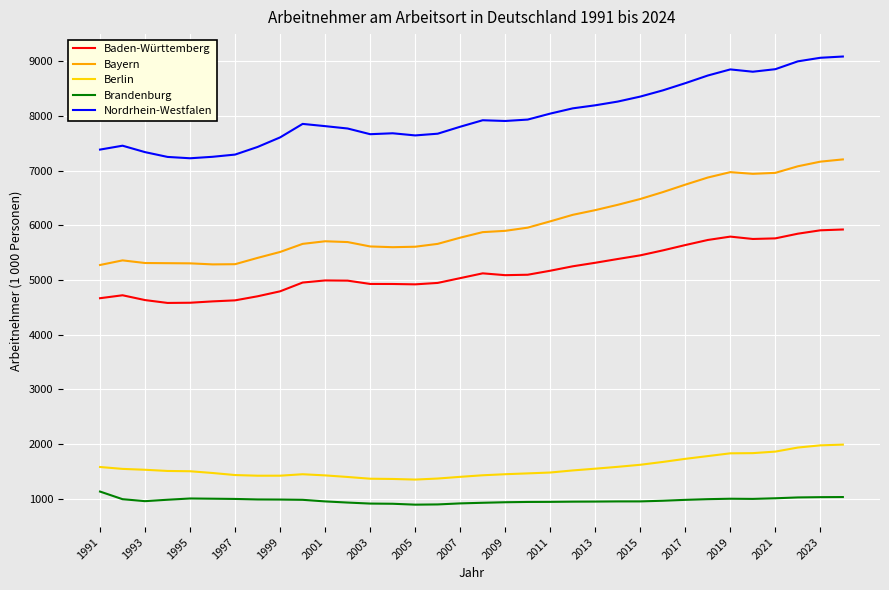

What is the minimum value for Nordrhein-Westfalen?

7226.3